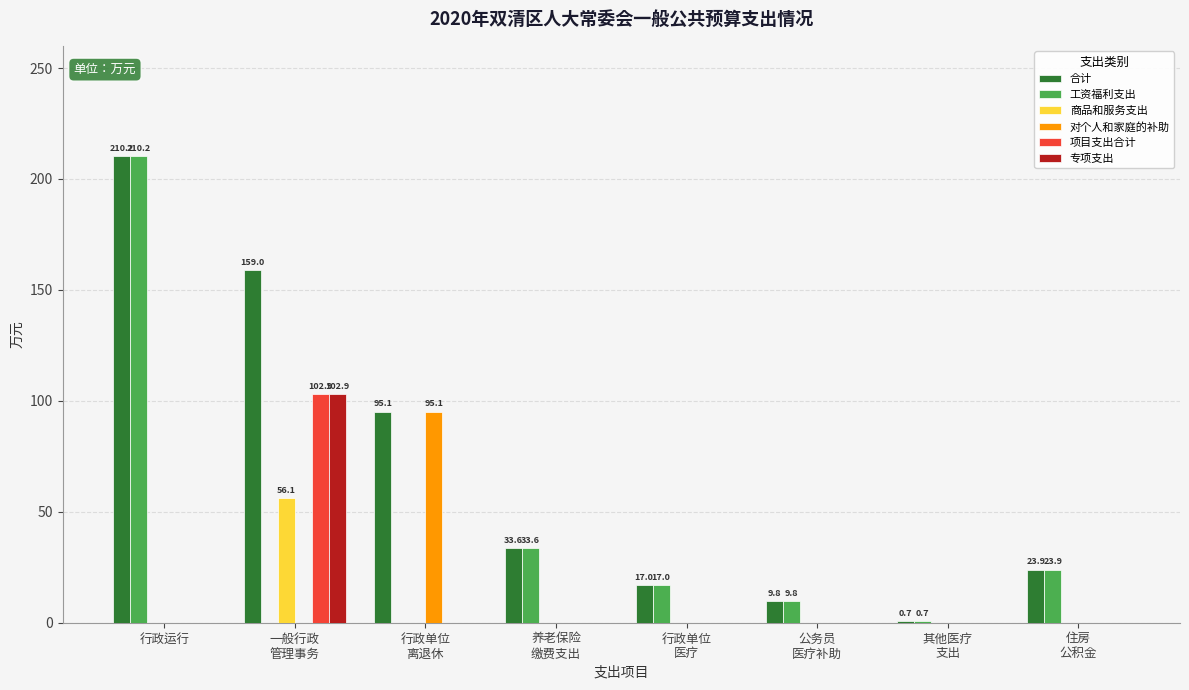

Which series has the largest total across all categories?

合计